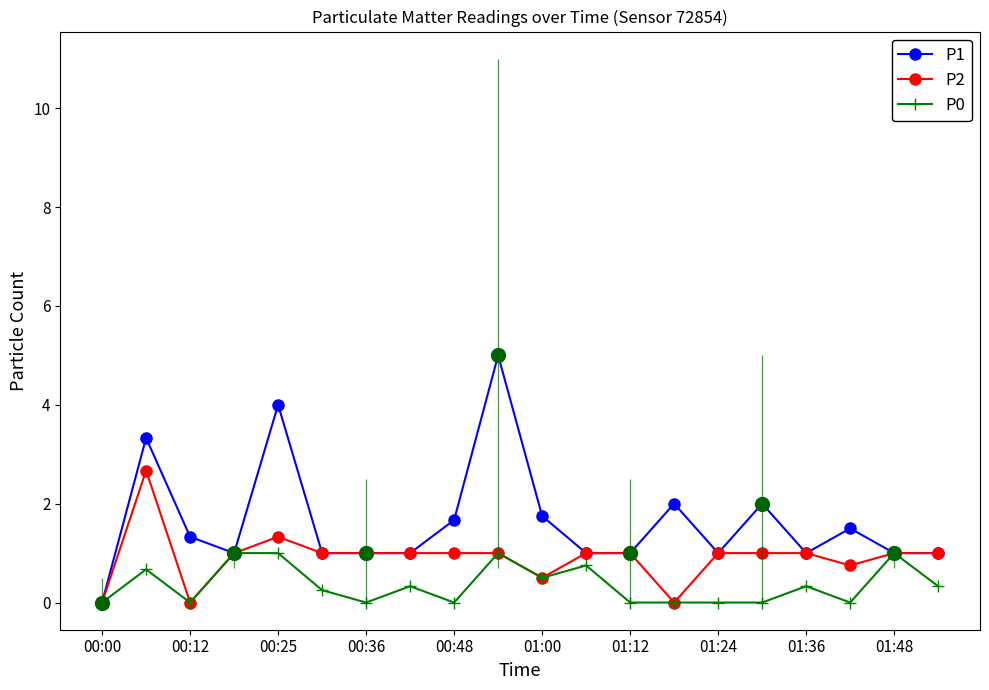

True or false: P1 and P2 cross at least once.

False